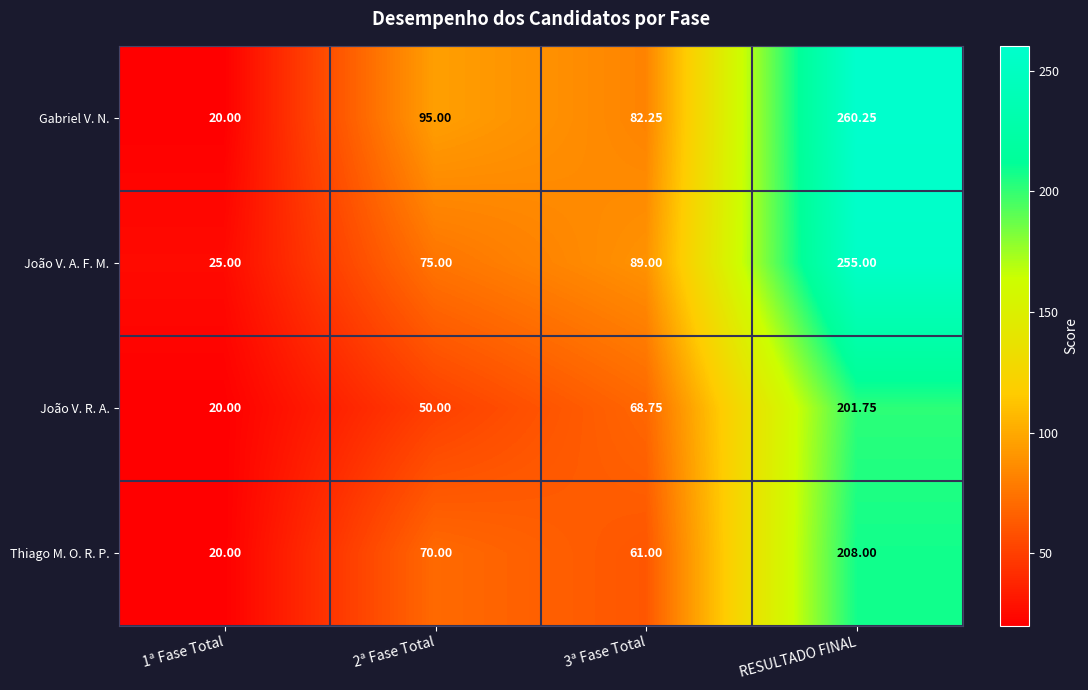

Which series changed the most between 3ª Fase Total and RESULTADO FINAL?

Gabriel V. N.